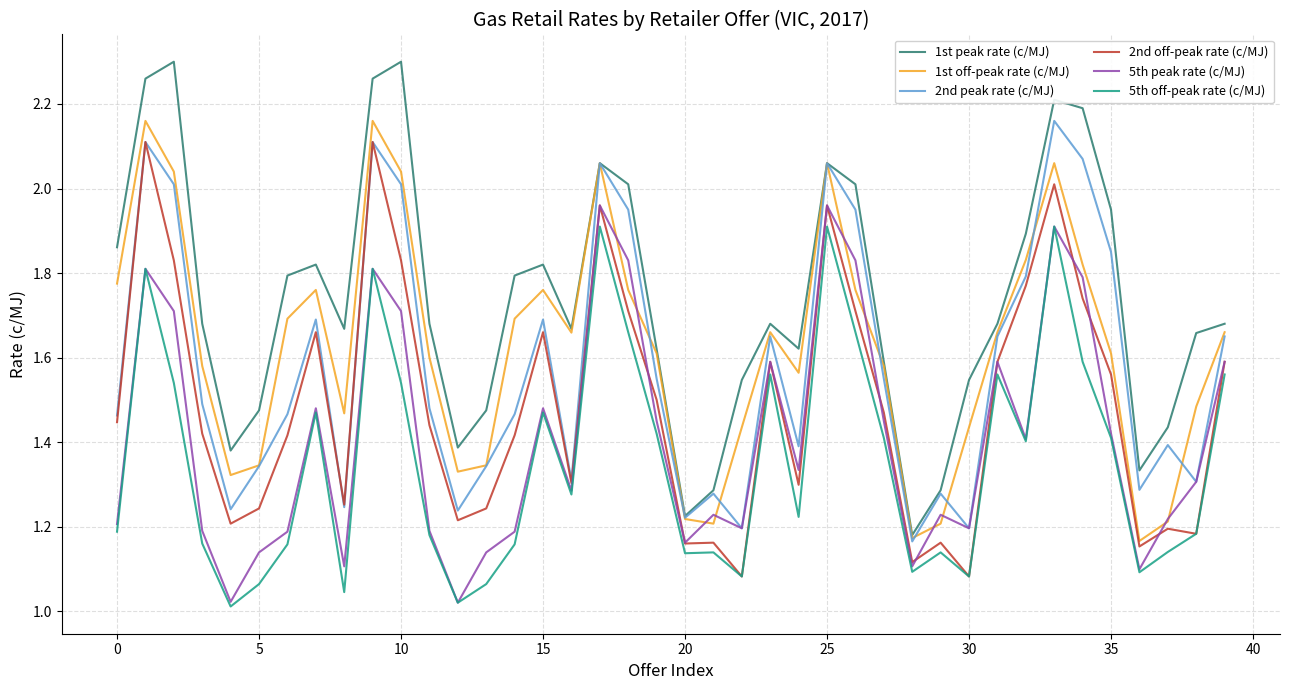

Which series has the largest range (max minus min)?

1st peak rate (c/MJ)